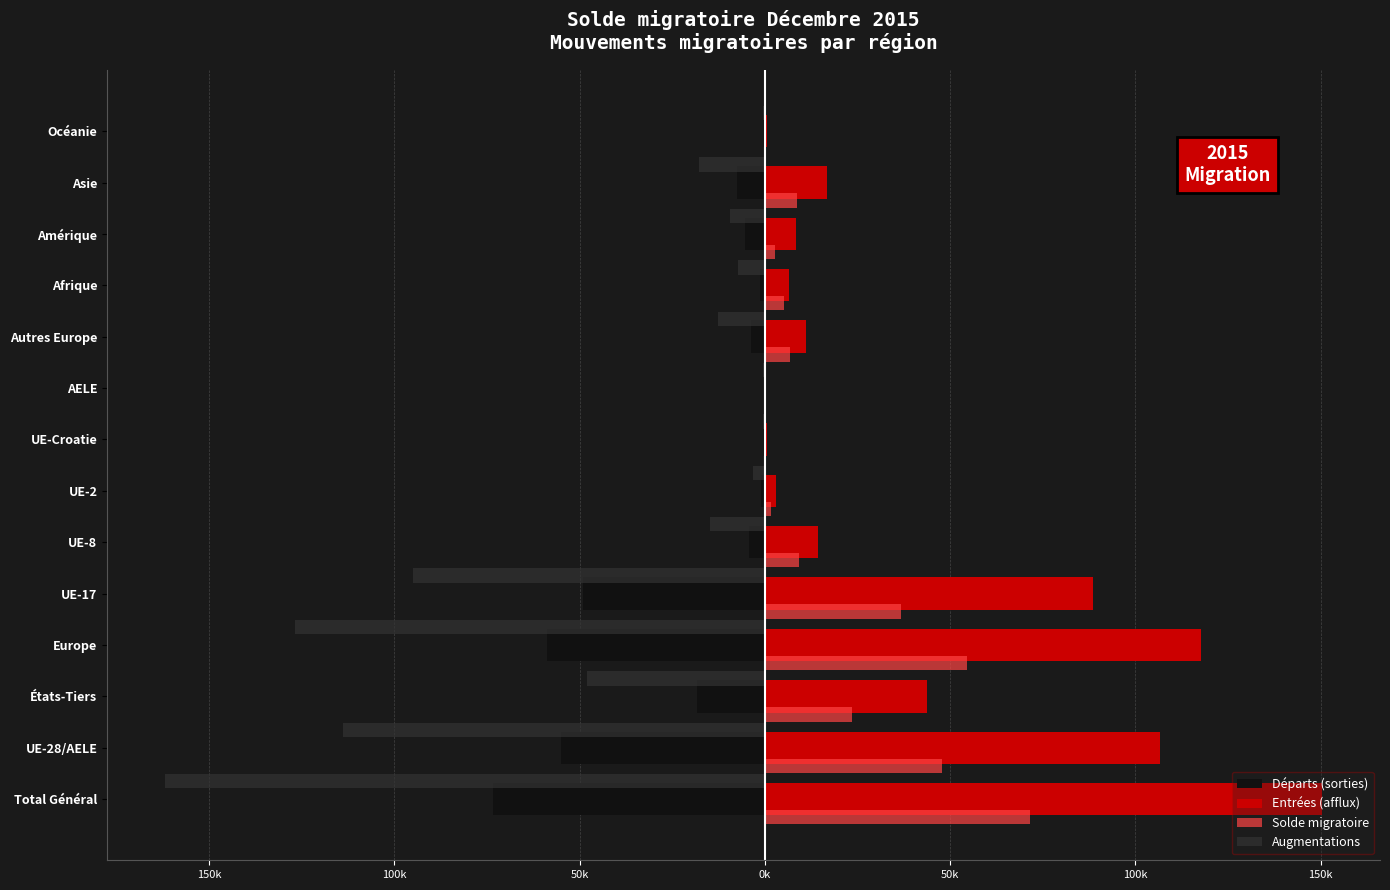

What is the value of the Augmentations bar at the 11th from the left?

-7327